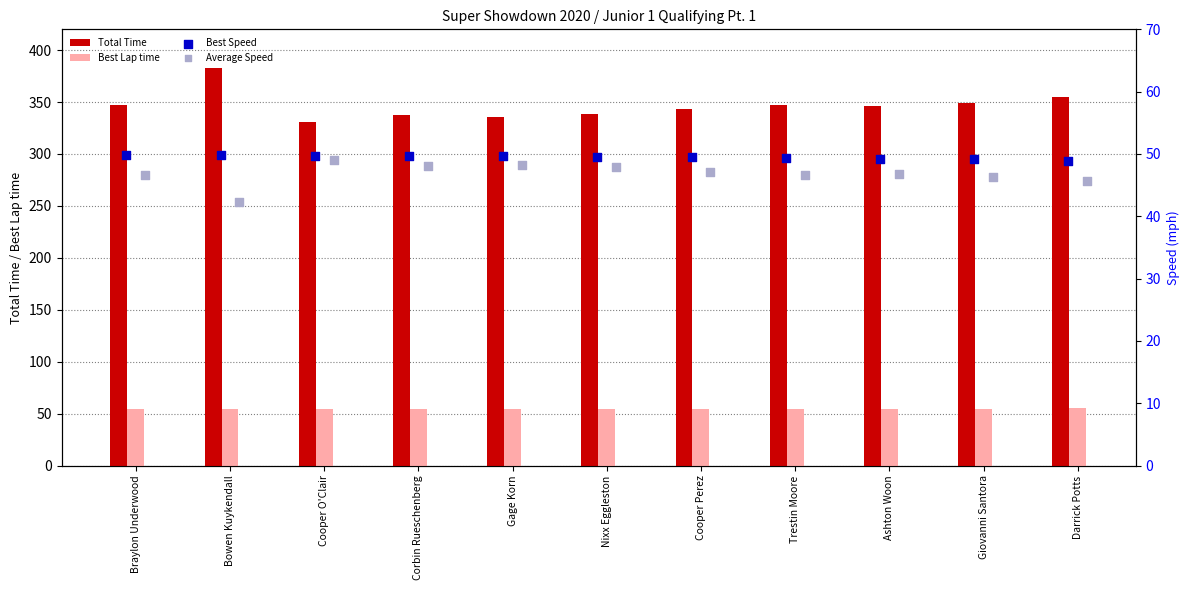

Which series has the largest total across all categories?

Total Time